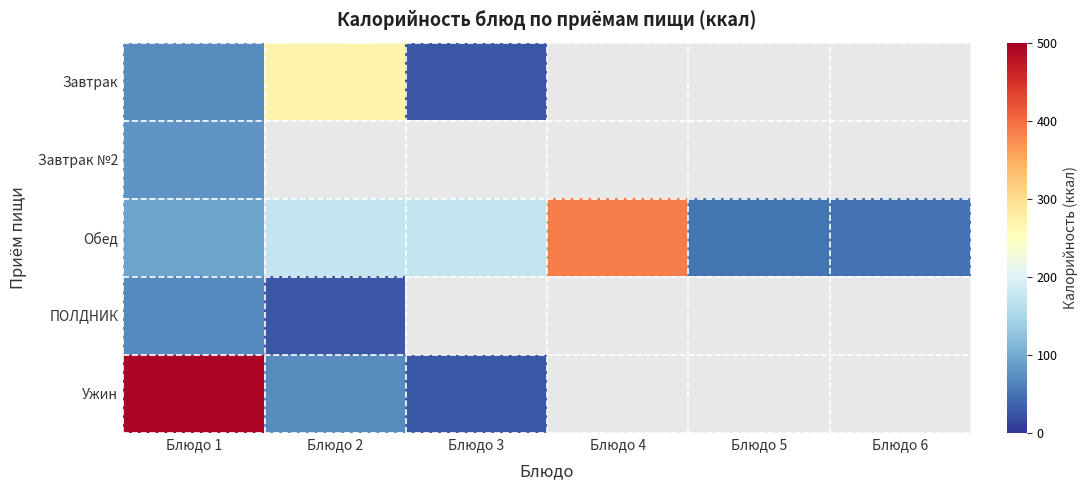

Rank the series by their maximum value, from highest to lowest.

Ужин, Обед, Завтрак, Завтрак №2, ПОЛДНИК